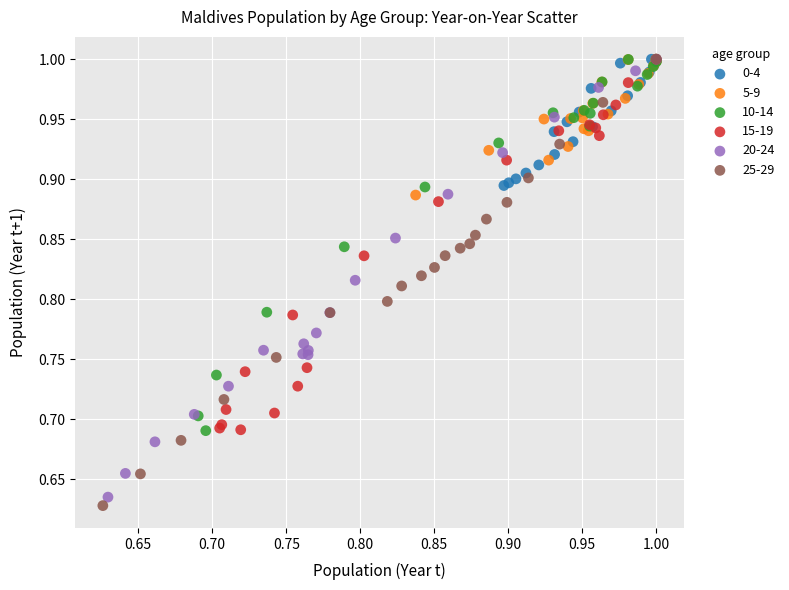

Which series has the widest spread of Y values?

25-29